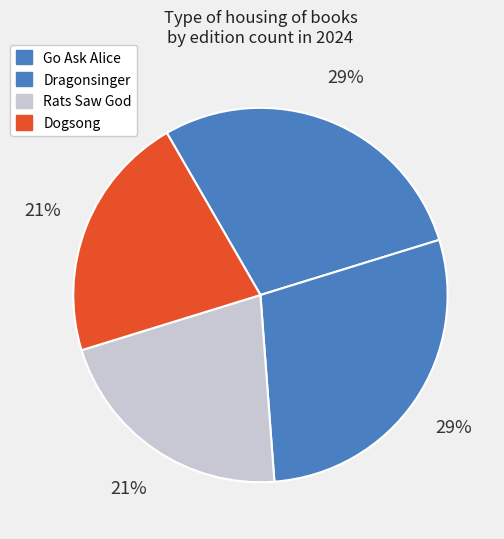

To the nearest percent, what portion does Go Ask Alice represent?

29%